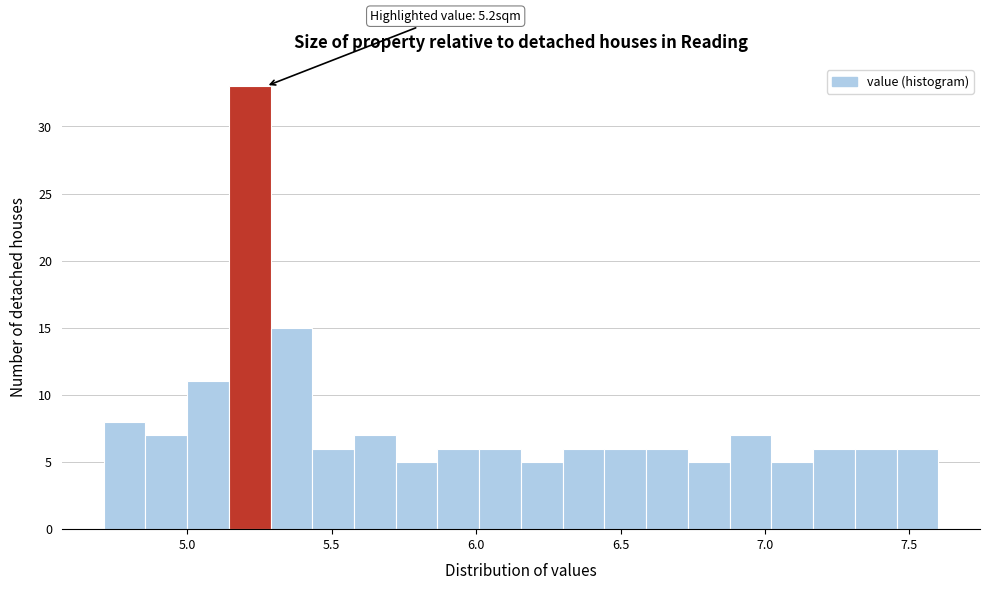

Around what value on the x-axis is the tallest bar? Give the approximate position of its centre, as read against the axis.

5.20